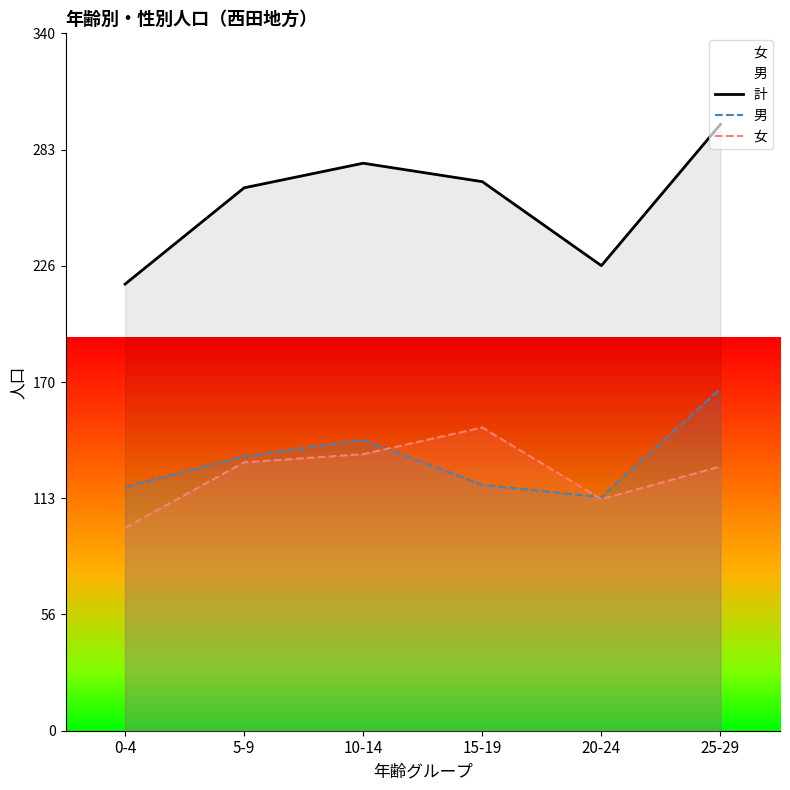

The 計 series shows 268 at 15-19. True or false?

True